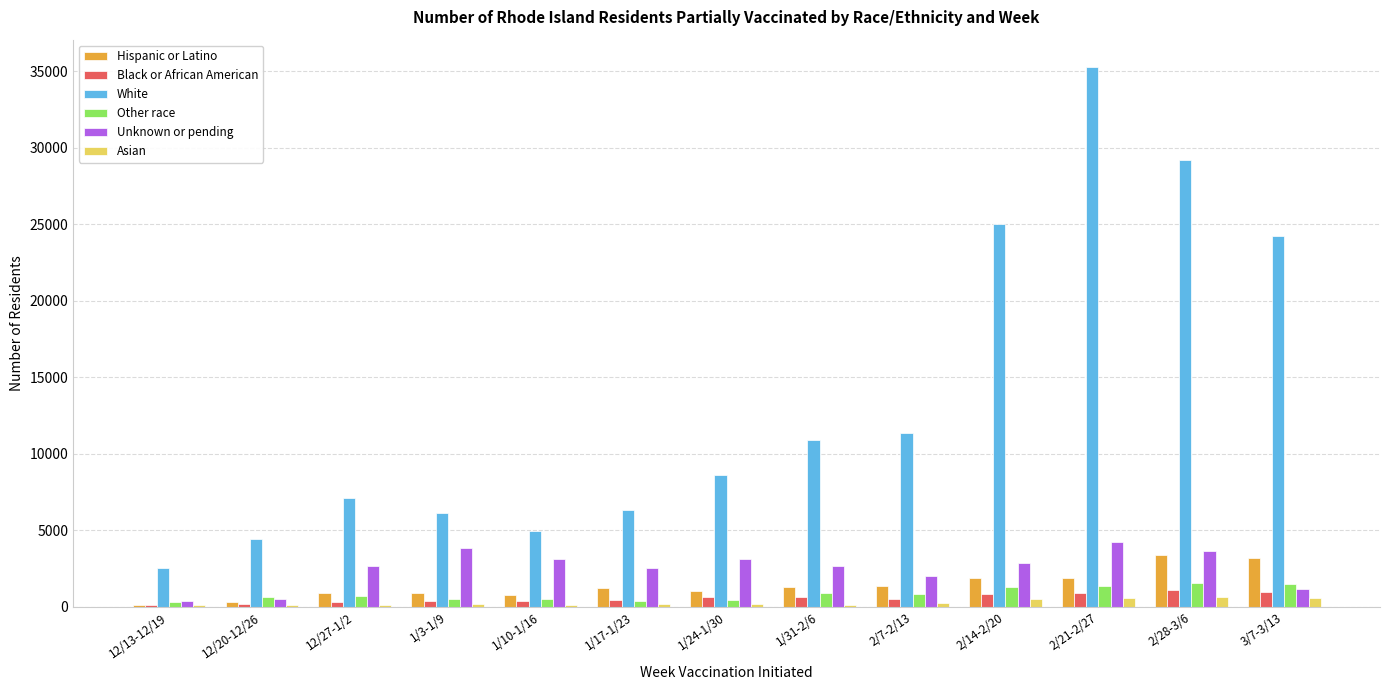

What are all the series names shown in the legend?

Hispanic or Latino, Black or African American, White, Other race, Unknown or pending, Asian